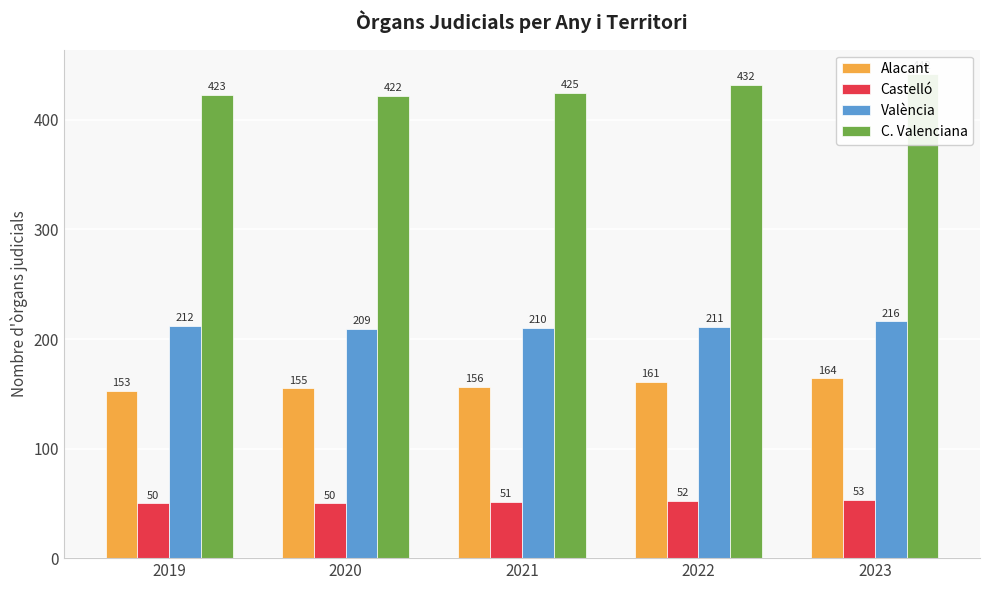

Rank the series at 2021 from lowest to highest value.

Castelló, Alacant, València, C. Valenciana